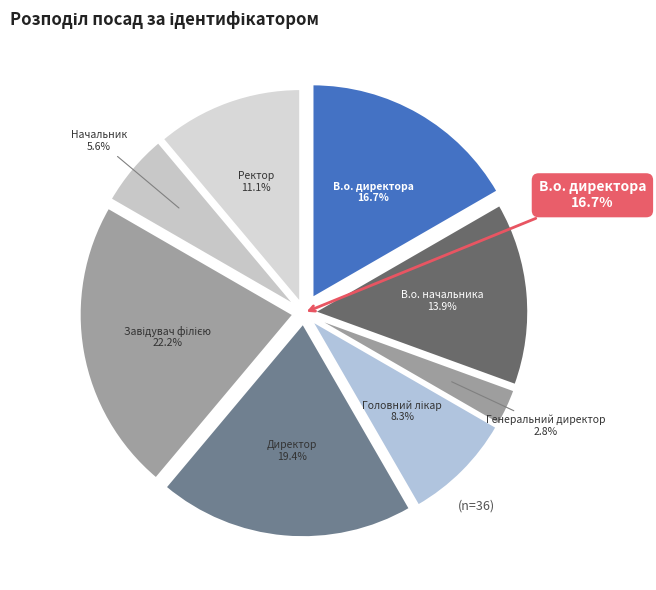

Between В.о. начальника and Начальник, which is larger?

В.о. начальника